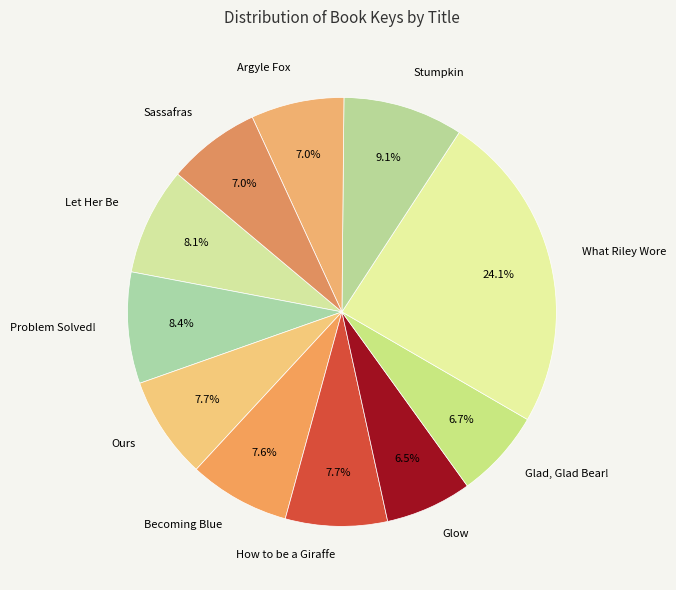

Count the number of slices in the pie.

11